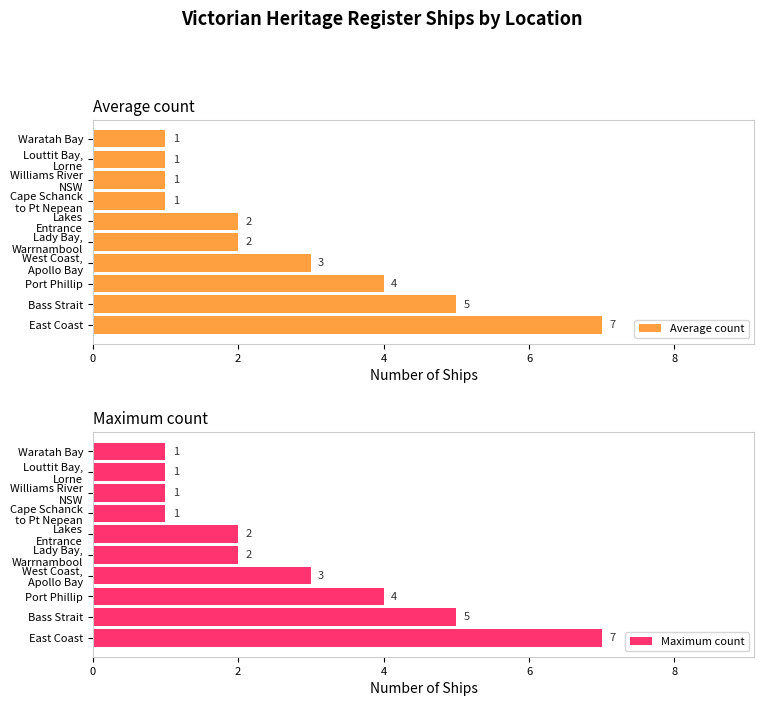

How many data points in Average count are above 2?

4